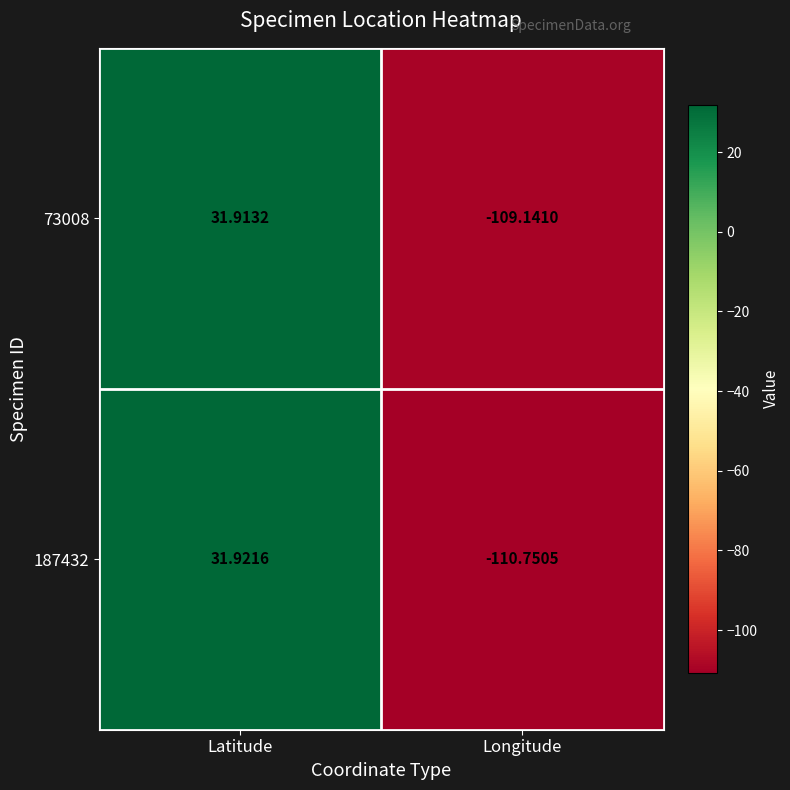

At which label does 73008 reach its minimum?

Longitude